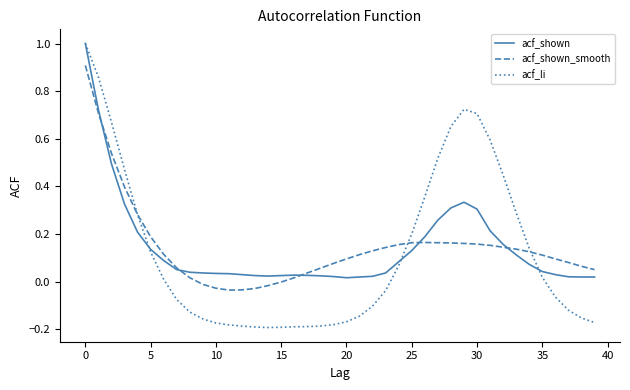

Is this an area chart (filled region under the line)?

No